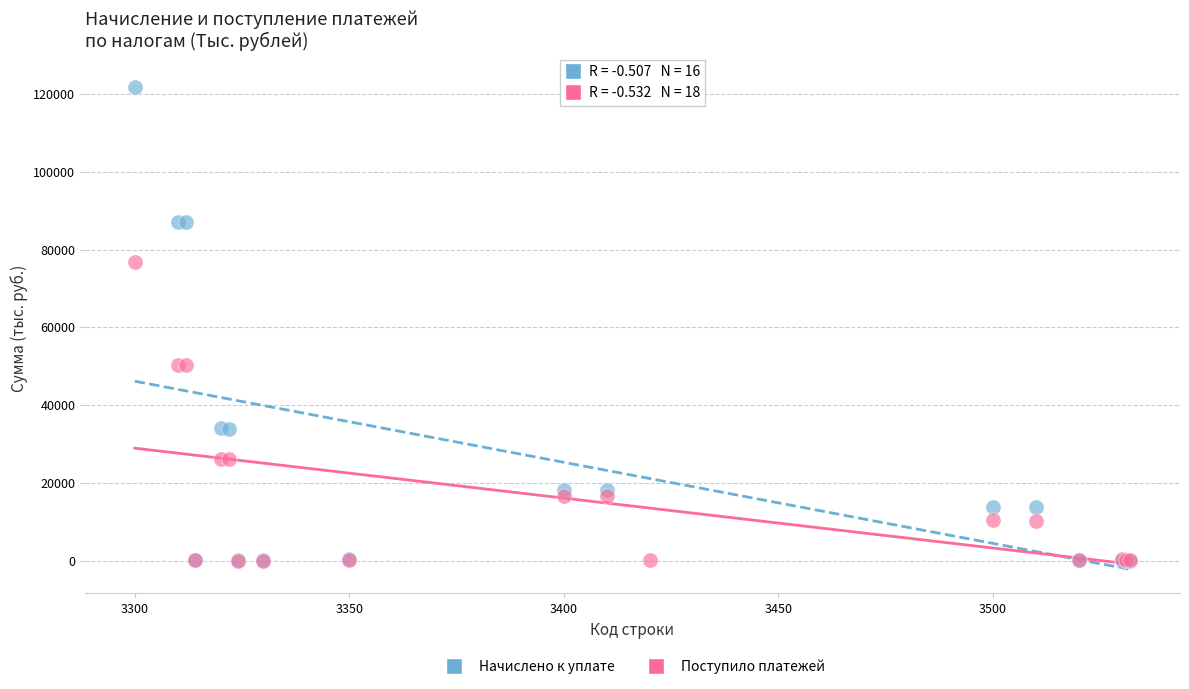

Which series has the widest spread of Y values?

Начислено к уплате